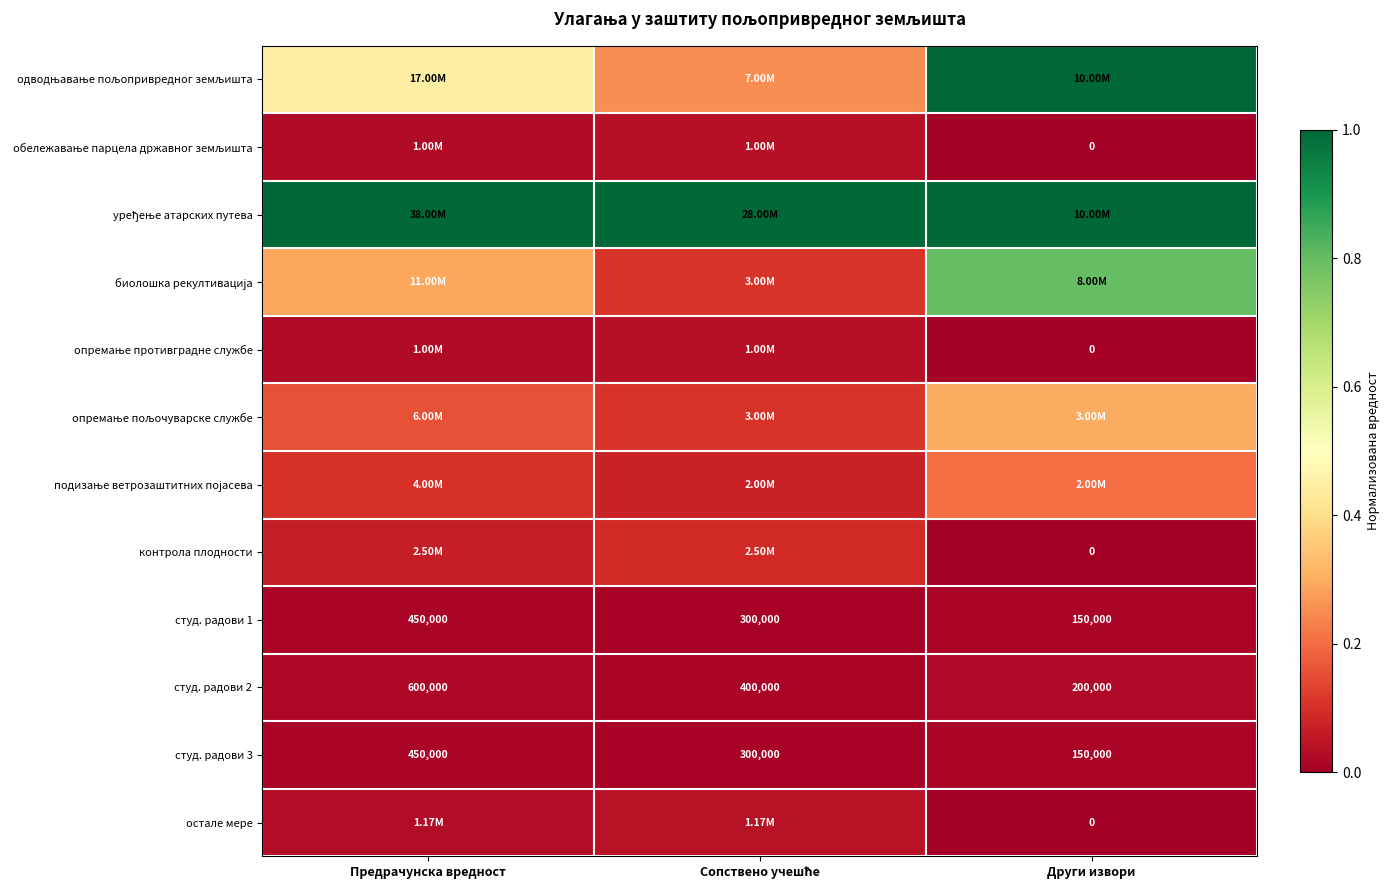

How many подизање ветрозаштитних појасева values are between 0 and 1?

3